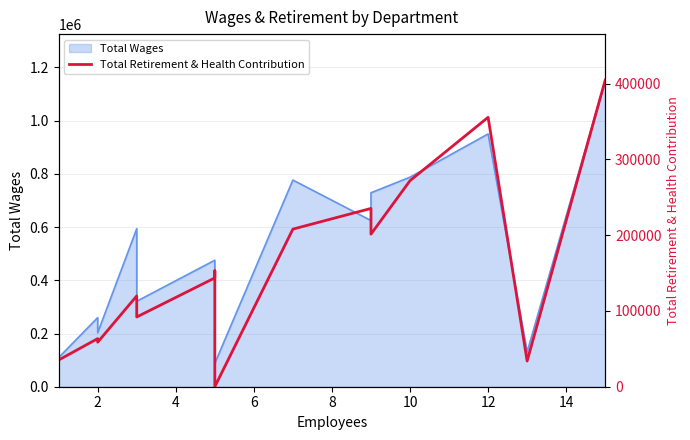

True or false: the data has more than 1 interior local peaks.

True